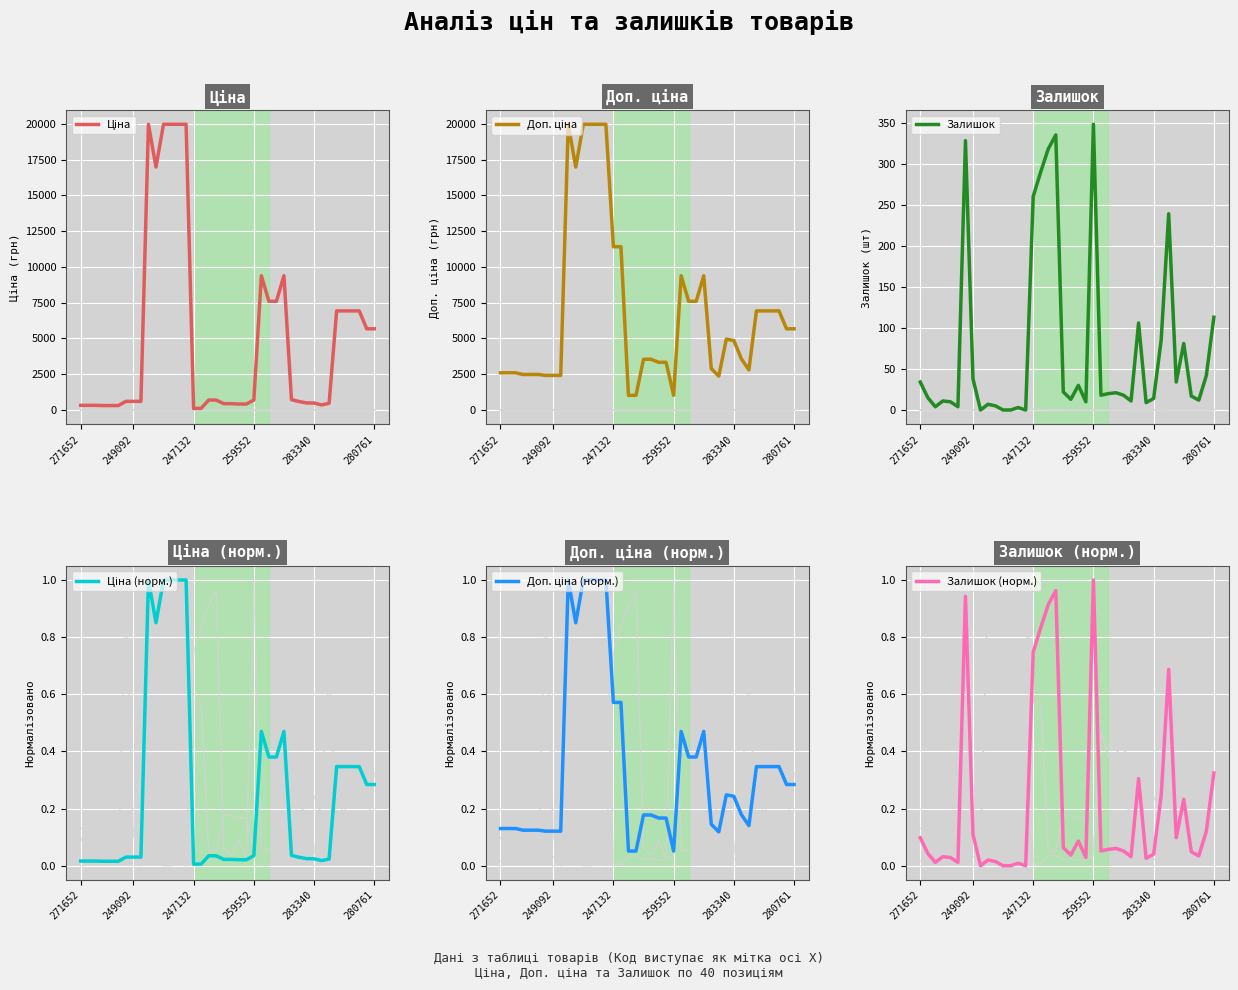

What is the value of the Залишок (норм.) point at the 25th from the left?

0.1